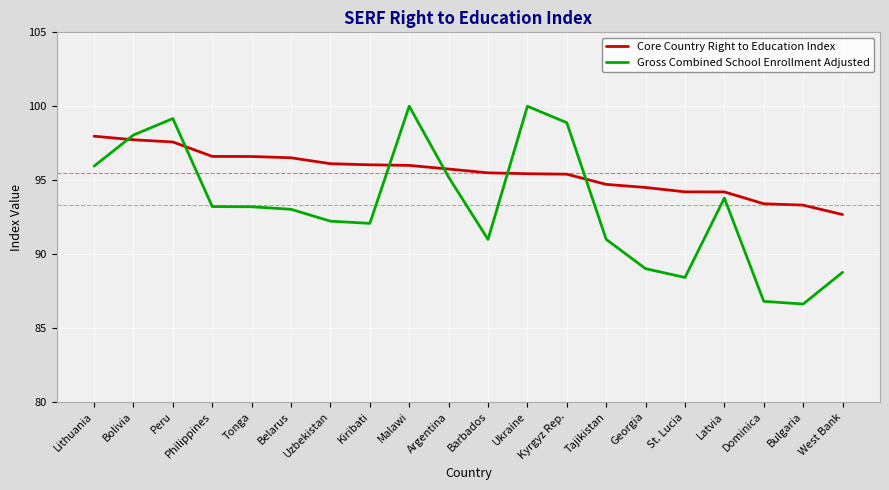

Which series has the largest total across all categories?

Core Country Right to Education Index